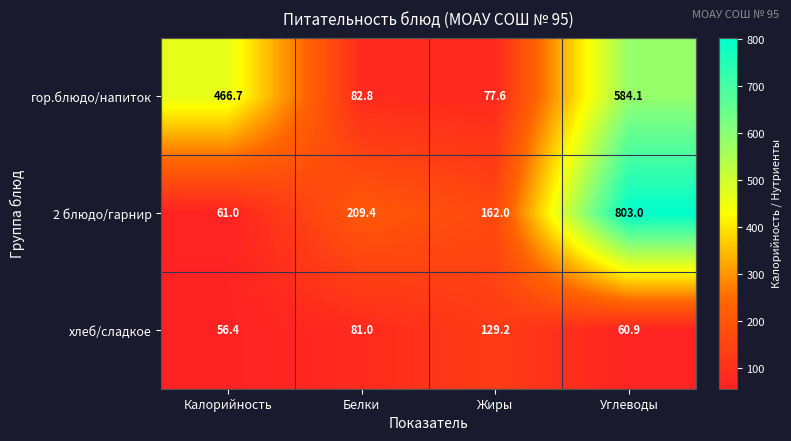

Reading left to right, what are all the values shown in this chart?

гор.блюдо/напиток: Калорийность=466.7	Белки=82.8	Жиры=77.6	Углеводы=584.1
2 блюдо/гарнир: Калорийность=61.0	Белки=209.4	Жиры=162.0	Углеводы=803.0
хлеб/сладкое: Калорийность=56.4	Белки=81.0	Жиры=129.2	Углеводы=60.9